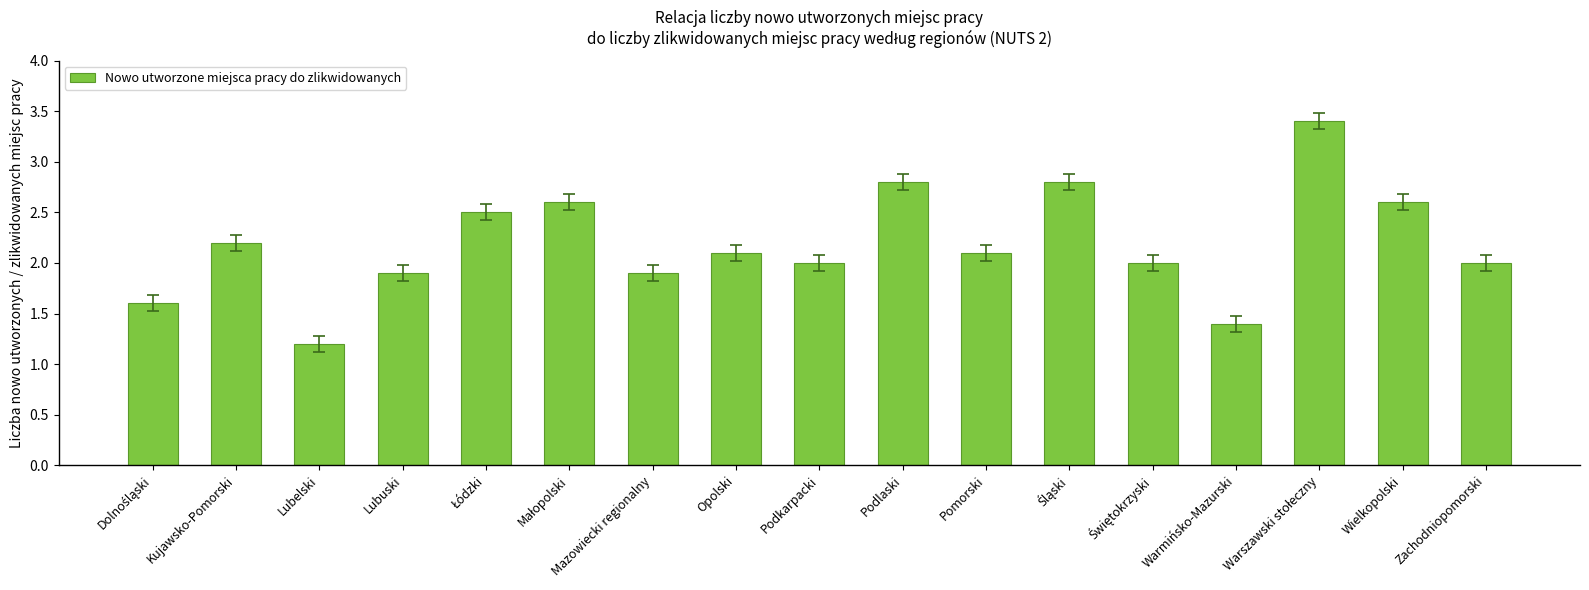

What is the change in value from Lubuski to Podlaski?

+0.9